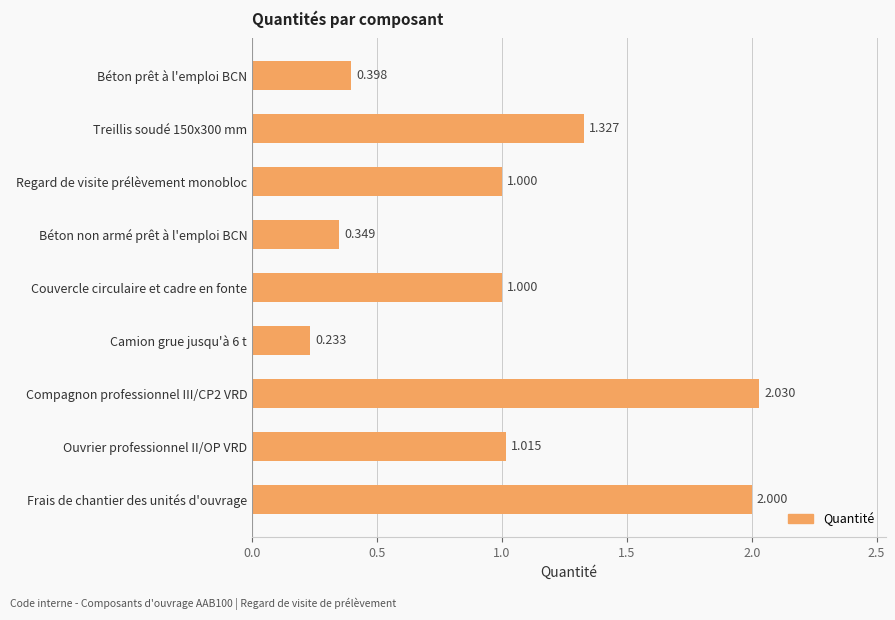

What is the label of the 9th bar from the bottom?

Béton prêt à l'emploi BCN